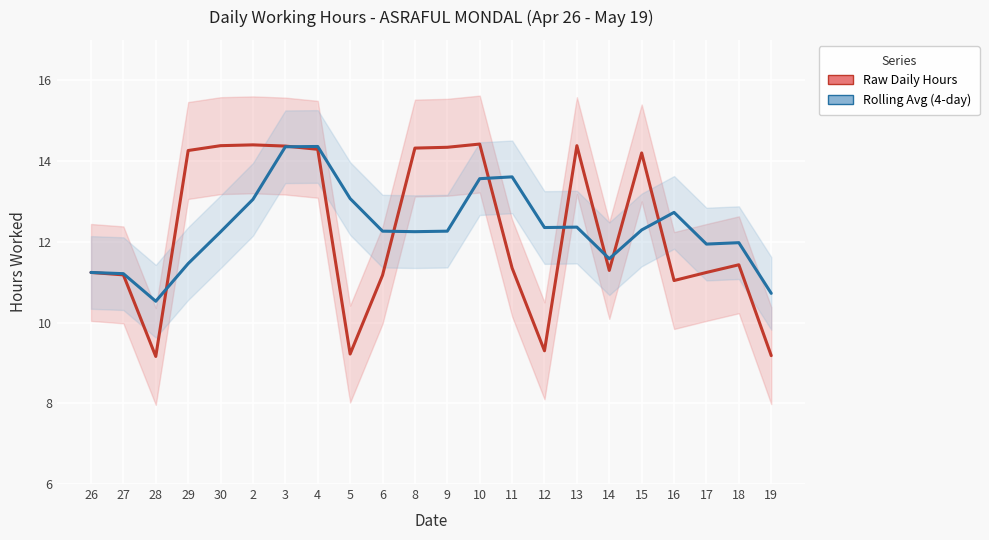

Where does the Raw Daily Hours series first go above 11?

26